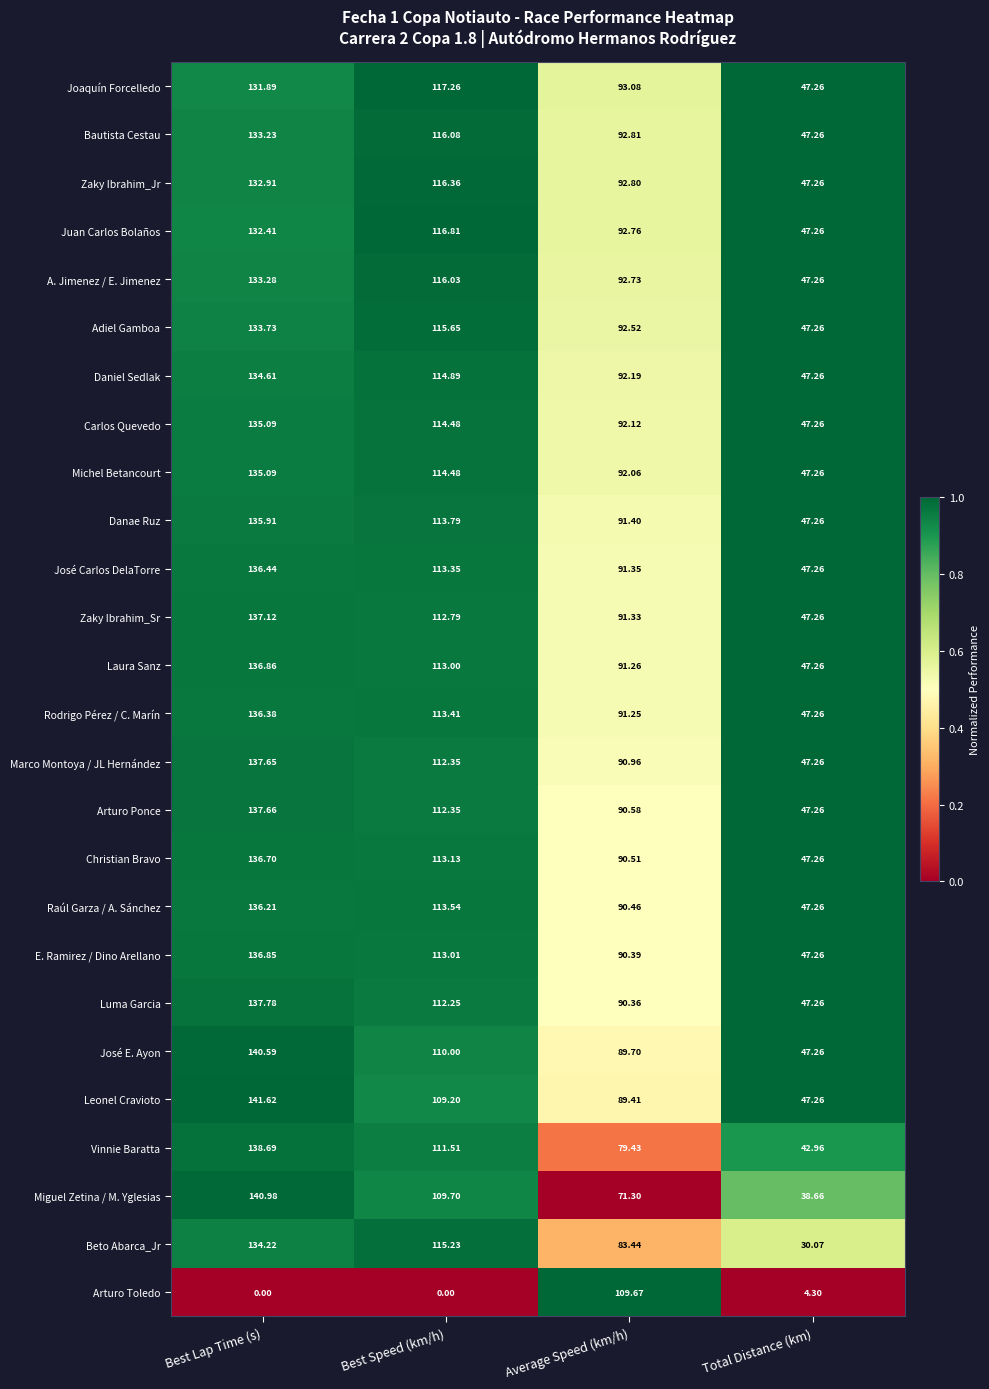

Where is Arturo Toledo nearest to the value 54?

Total Distance (km)